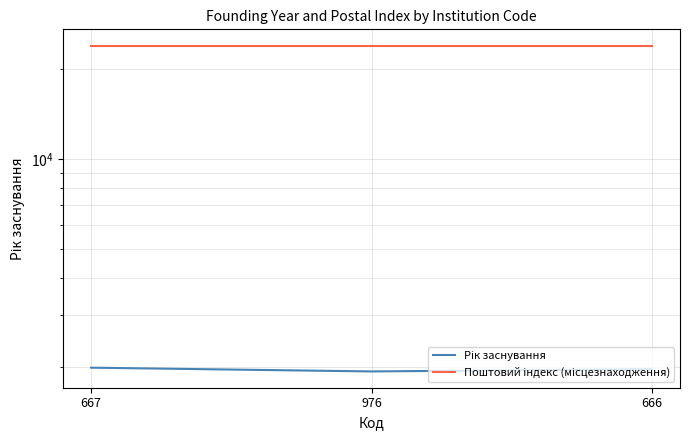

Rank the series by their average value, from highest to lowest.

Поштовий індекс (місцезнаходження), Рік заснування